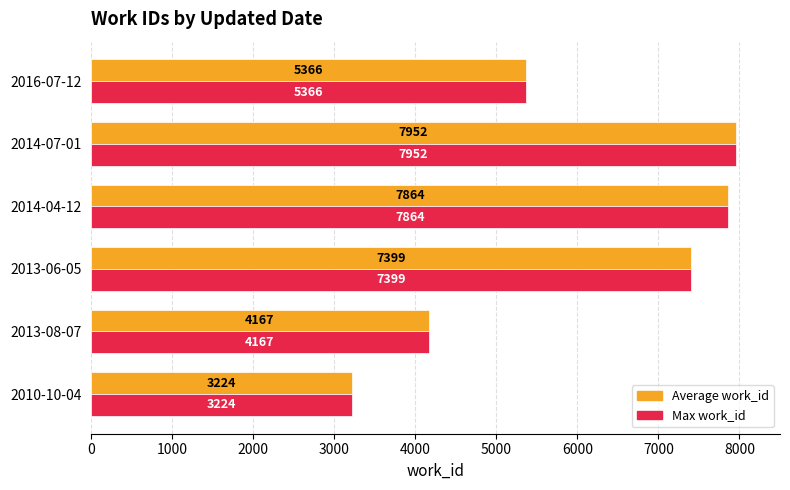

What is the difference between the maximum and minimum values in the Average work_id series?

4728